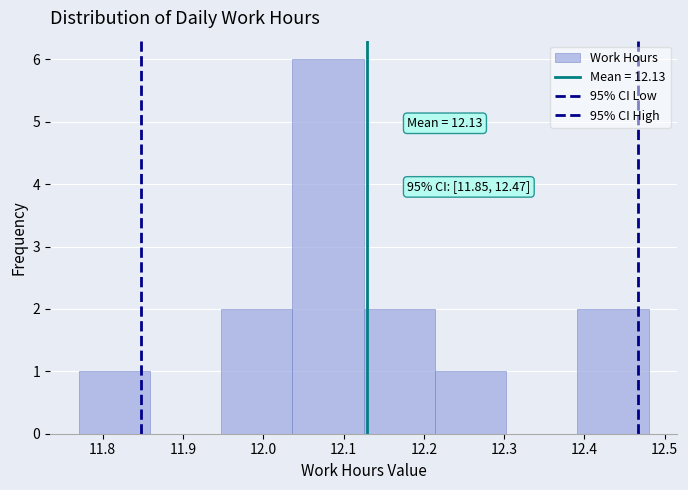

Over which range of the x-axis is the bar tallest?

12.04 to 12.13